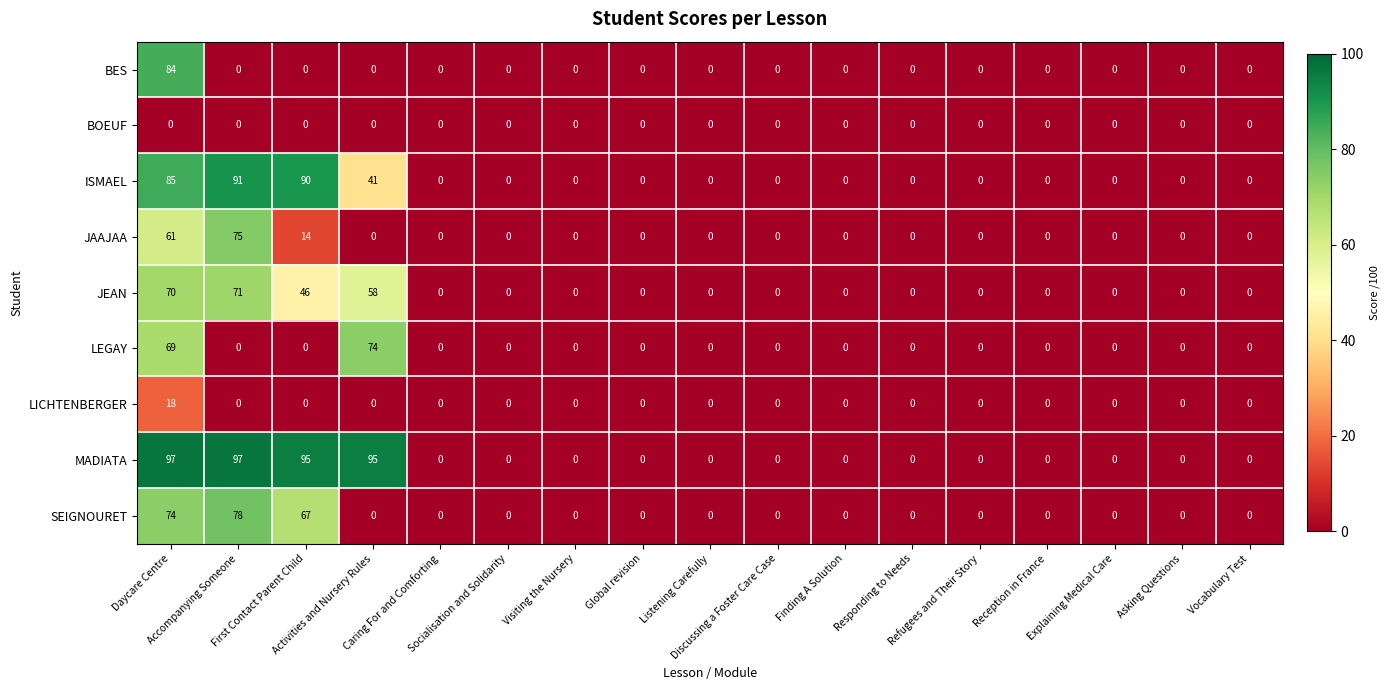

At how many categories does at least one series exceed 8?

4